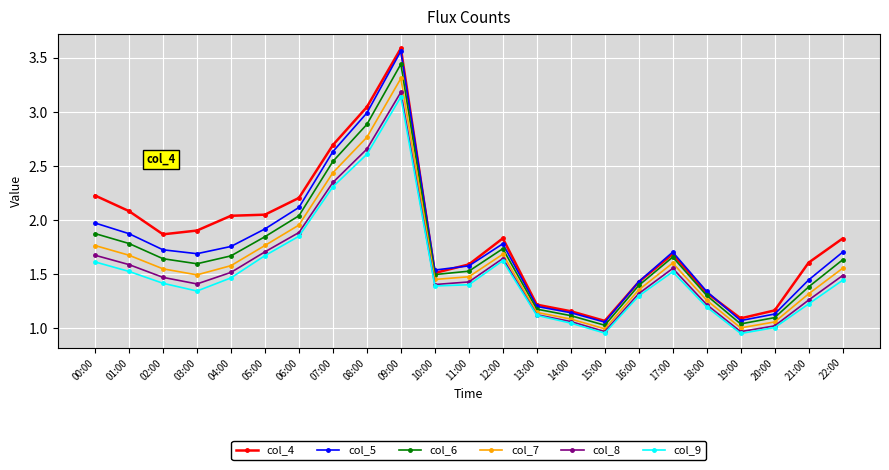

Count the number of data series in this chart.

6